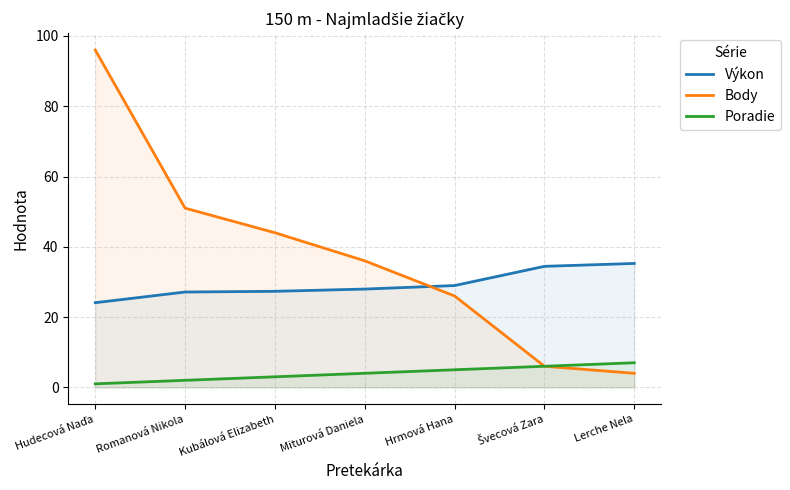

What position from the left is Lerche Nela?

7